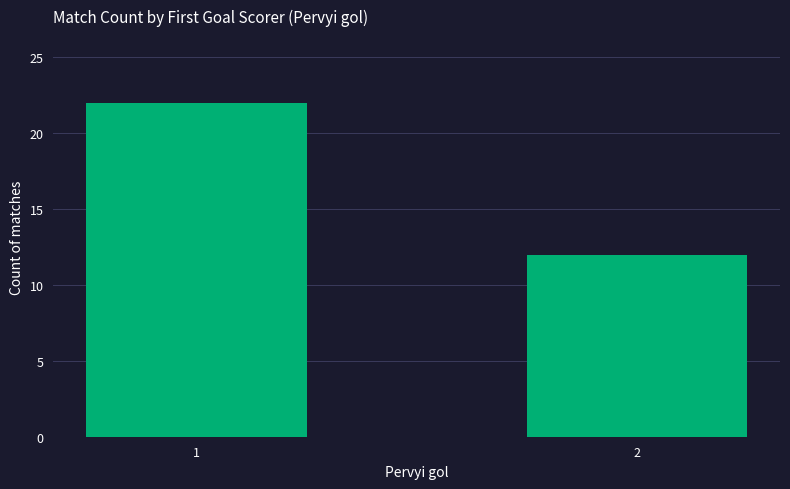

Which category has the lowest value across all series?

2